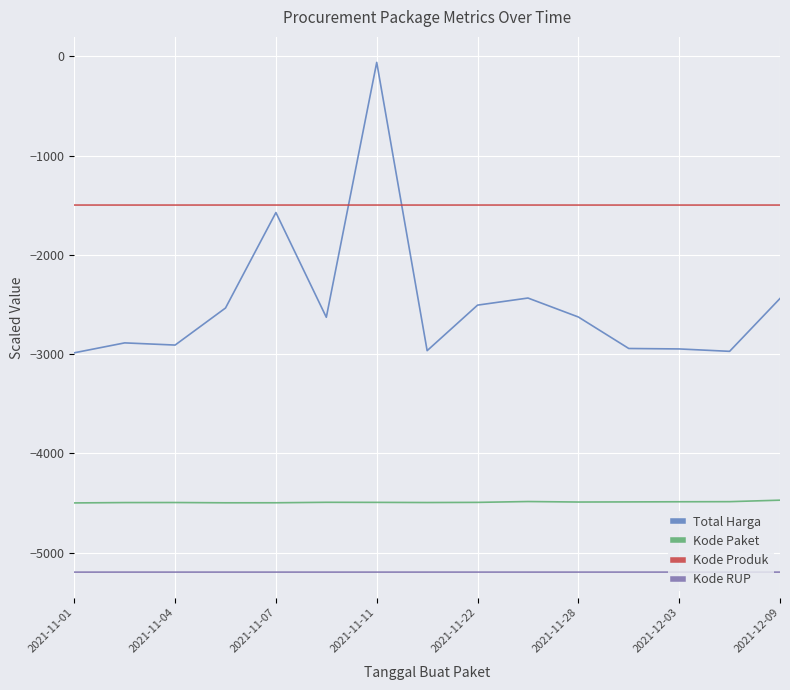

List the series in order of their peak value, lowest first.

Kode RUP, Kode Paket, Kode Produk, Total Harga